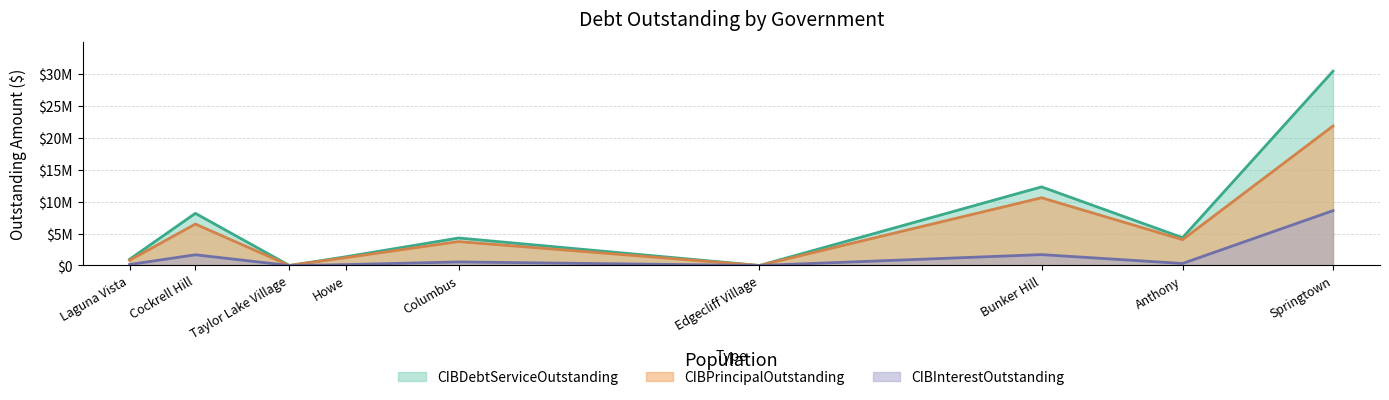

Rank the series at Cockrell Hill from lowest to highest value.

CIBInterestOutstanding, CIBPrincipalOutstanding, CIBDebtServiceOutstanding